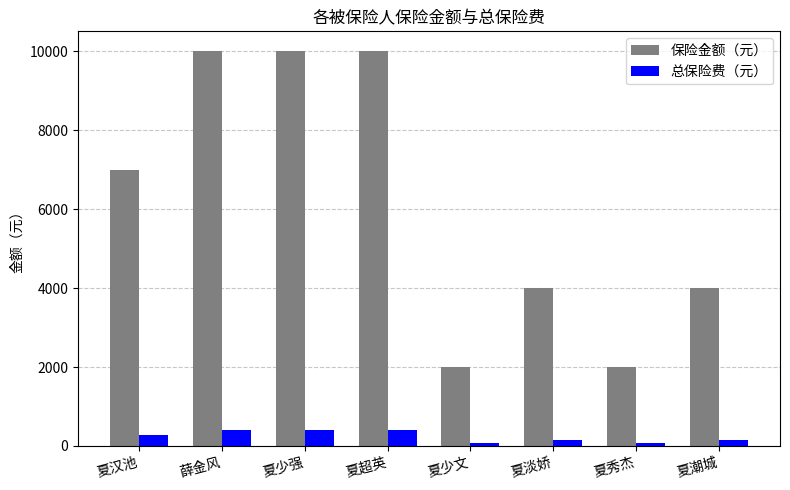

How many values in the 保险金额（元） series are below 7000?

4